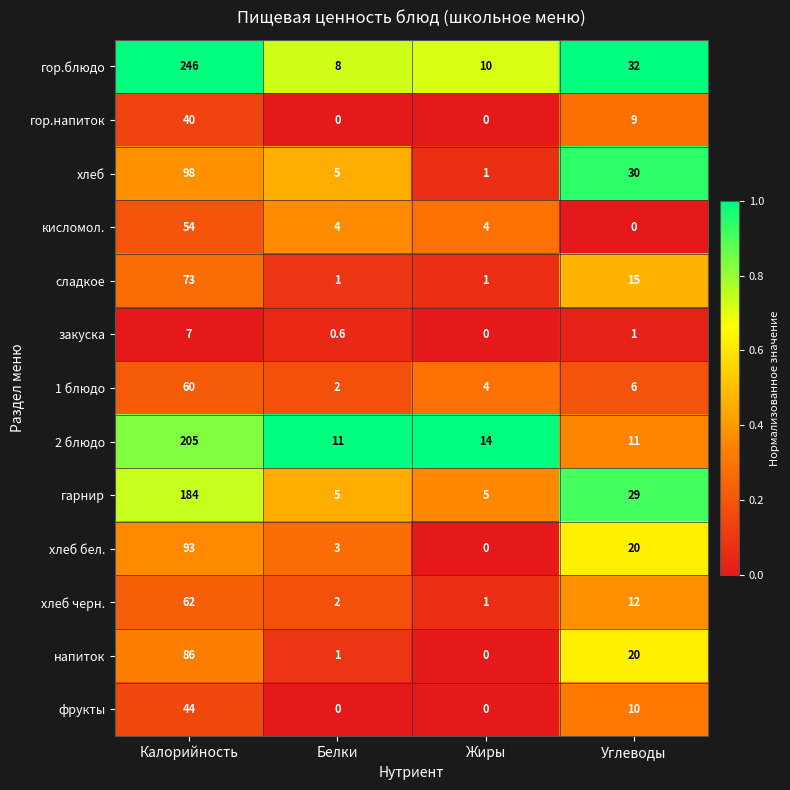

List the series in order of their peak value, highest first.

гор.блюдо, 2 блюдо, гарнир, хлеб, хлеб бел., напиток, сладкое, хлеб черн., 1 блюдо, кисломол., фрукты, гор.напиток, закуска